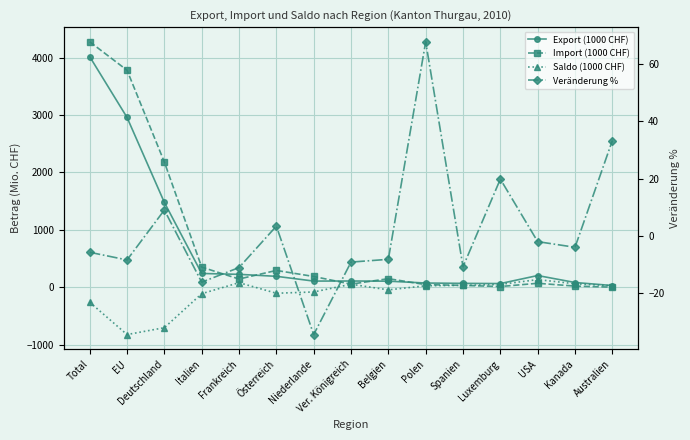

Reading left to right, extract all data points from this chart.

Export (1000 CHF): Total=4016.4	EU=2958.3	Deutschland=1478.8	Italien=241.9	Frankreich=226.6	Österreich=192.3	Niederlande=109.4	Ver. Königreich=110.6	Belgien=107.8	Polen=75.5	Spanien=69.5	Luxemburg=66.1	USA=206.0	Kanada=84.6	Australien=31.8
Import (1000 CHF): Total=4275.4	EU=3780.2	Deutschland=2180.9	Italien=352.1	Frankreich=145.2	Österreich=294.7	Niederlande=189.5	Ver. Königreich=56.3	Belgien=151.3	Polen=47.6	Spanien=34.4	Luxemburg=14.6	USA=70.9	Kanada=22.1	Australien=3.7
Saldo (1000 CHF): Total=-259.1	EU=-822.0	Deutschland=-702.1	Italien=-110.3	Frankreich=81.4	Österreich=-102.4	Niederlande=-80.1	Ver. Königreich=54.3	Belgien=-43.5	Polen=27.9	Spanien=35.1	Luxemburg=51.5	USA=135.1	Kanada=62.5	Australien=28.1
Veränderung %: Total=-5.8	EU=-8.4	Deutschland=9.0	Italien=-16.2	Frankreich=-11.1	Österreich=3.4	Niederlande=-34.6	Ver. Königreich=-9.2	Belgien=-8.2	Polen=67.9	Spanien=-10.8	Luxemburg=19.8	USA=-2.0	Kanada=-4.0	Australien=33.3